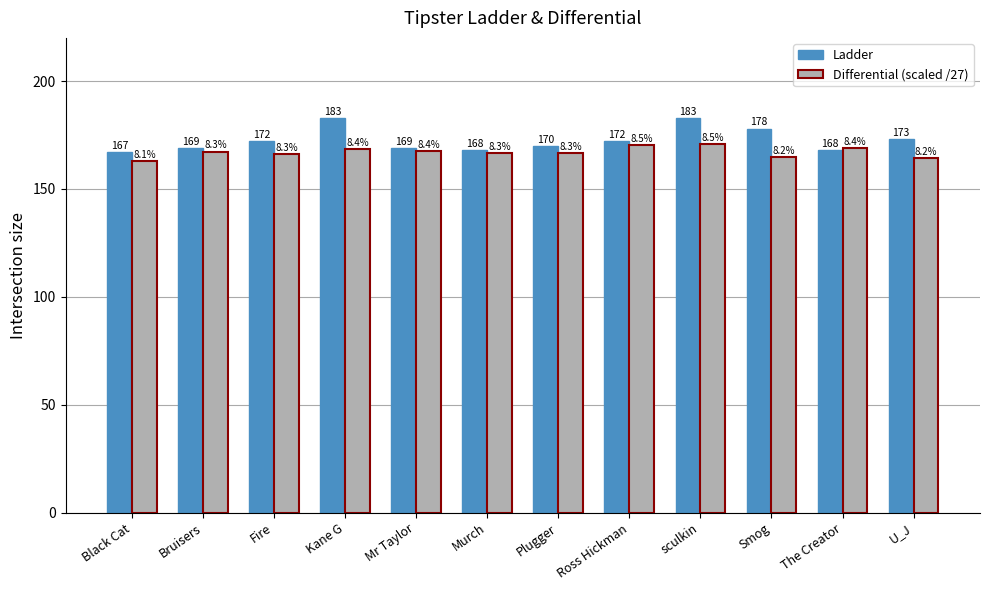

The value of Ladder at Smog is 261.6. True or false?

False